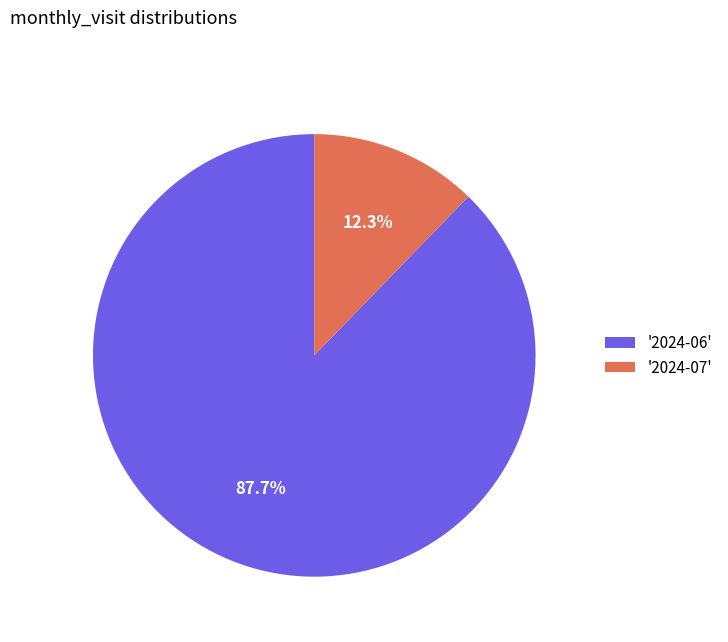

Rank the categories by value from highest to lowest.

'2024-06', '2024-07'